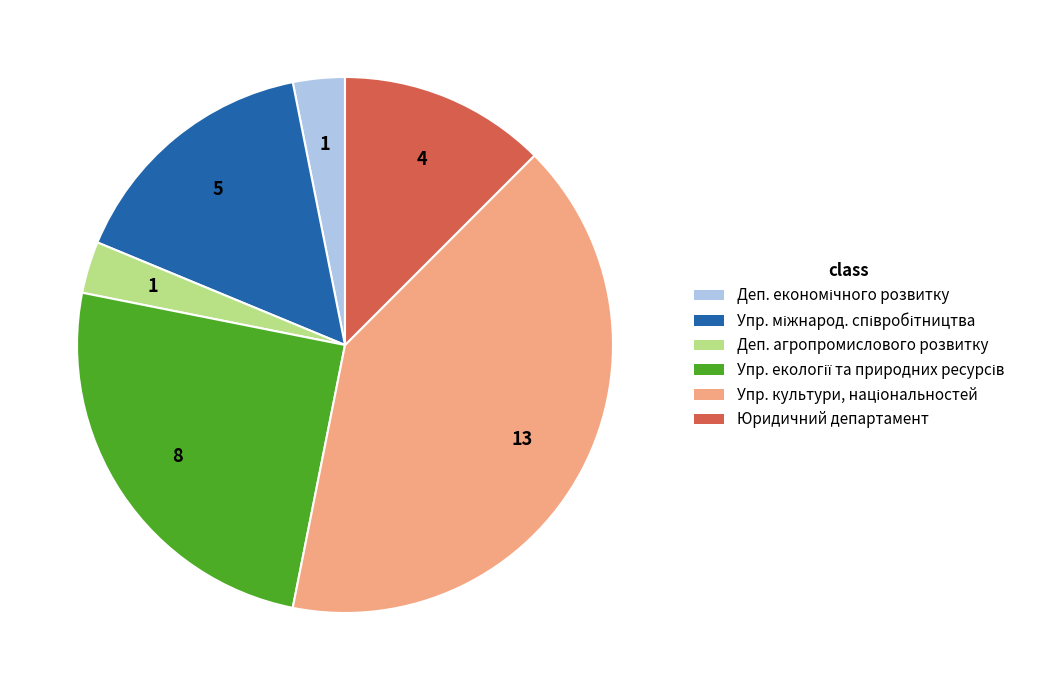

How many segments does this pie chart have?

6